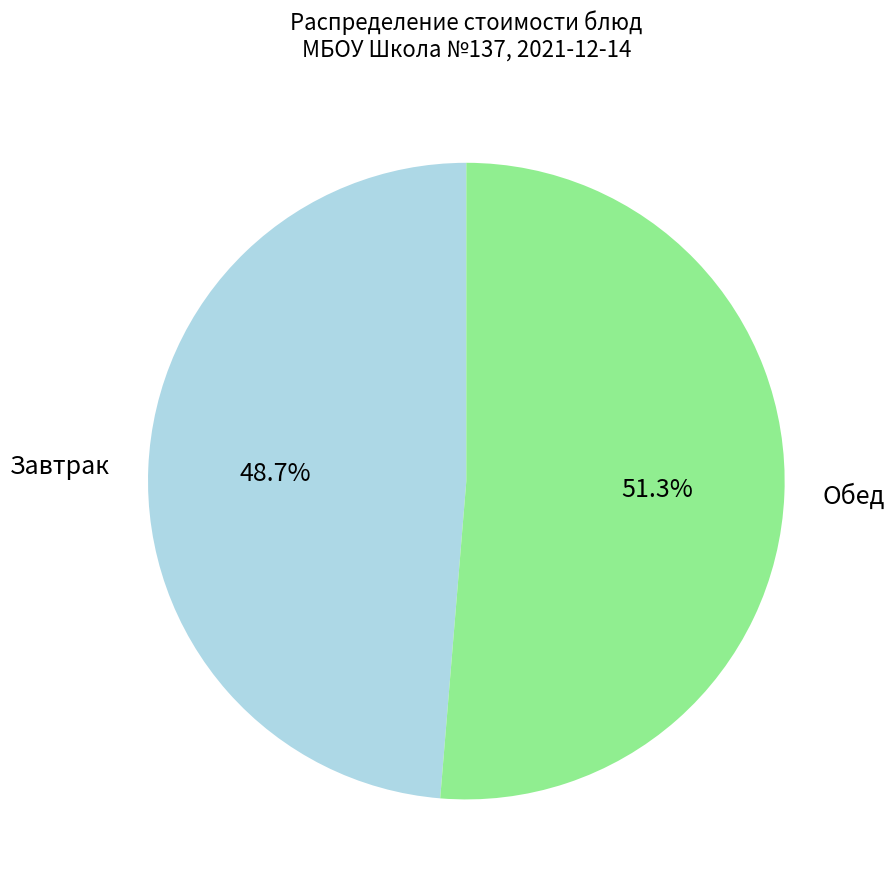

What portion of the pie excludes Завтрак?

51.3%